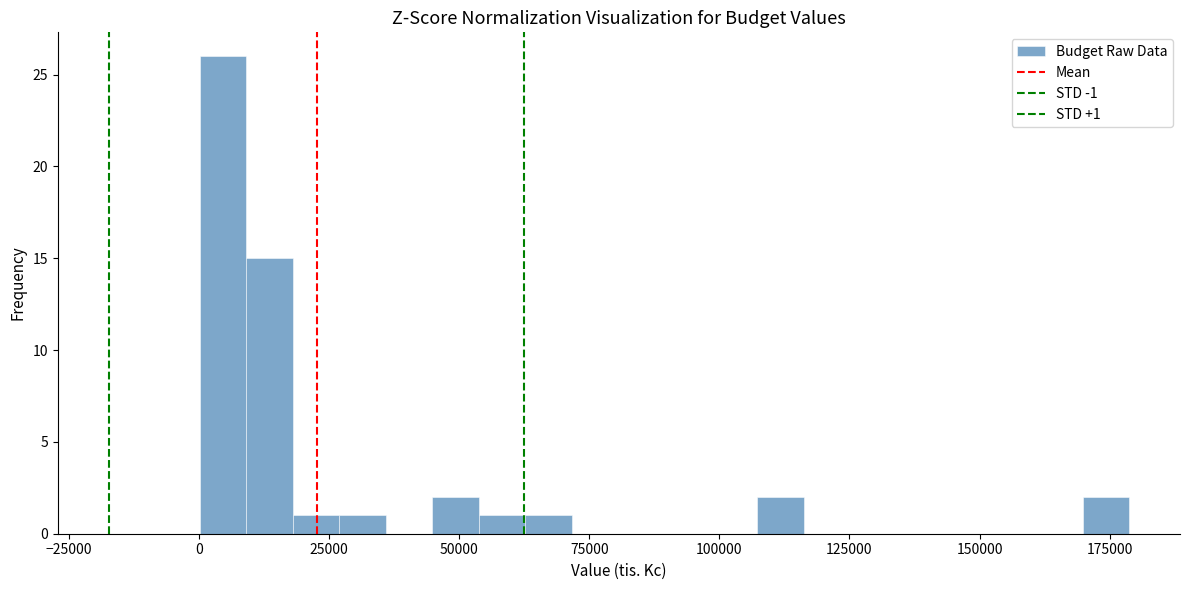

Around what value on the x-axis is the tallest bar? Give the approximate position of its centre, as read against the axis.

5000